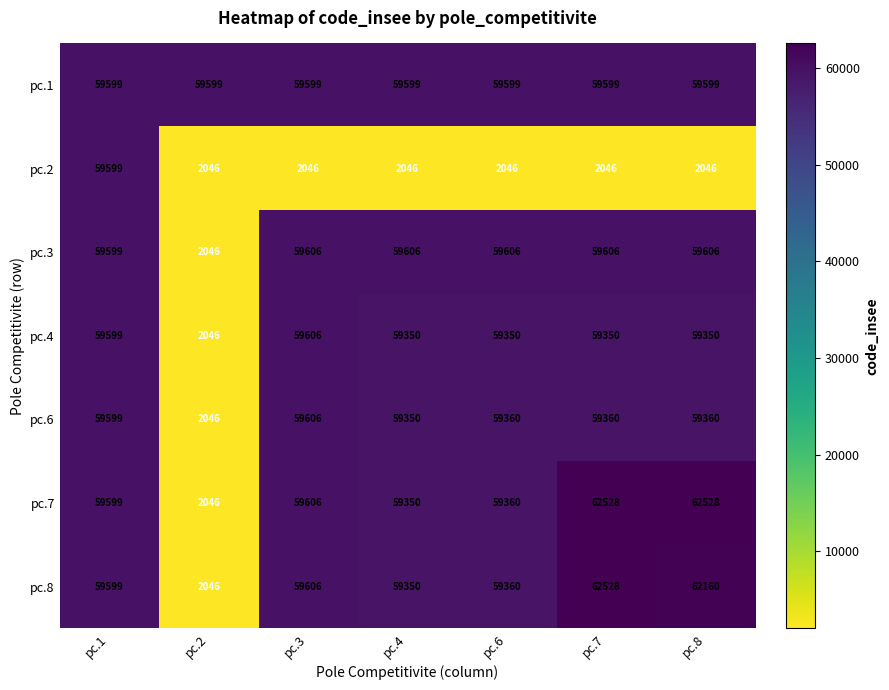

What is the greatest value displayed?

62528